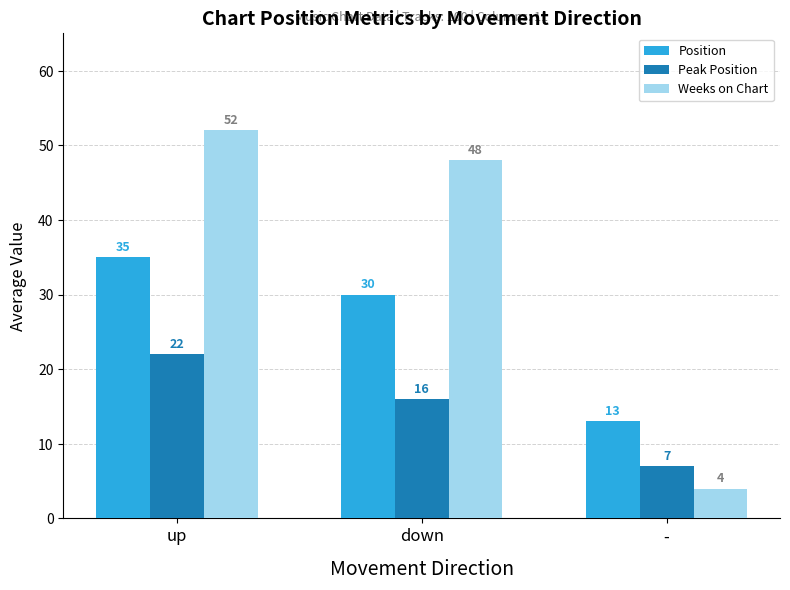

What position from the left is down?

2